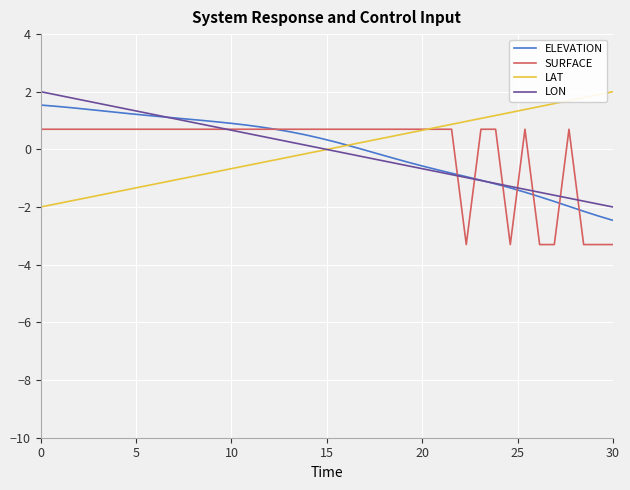

What is the minimum value for LON?

-2.0